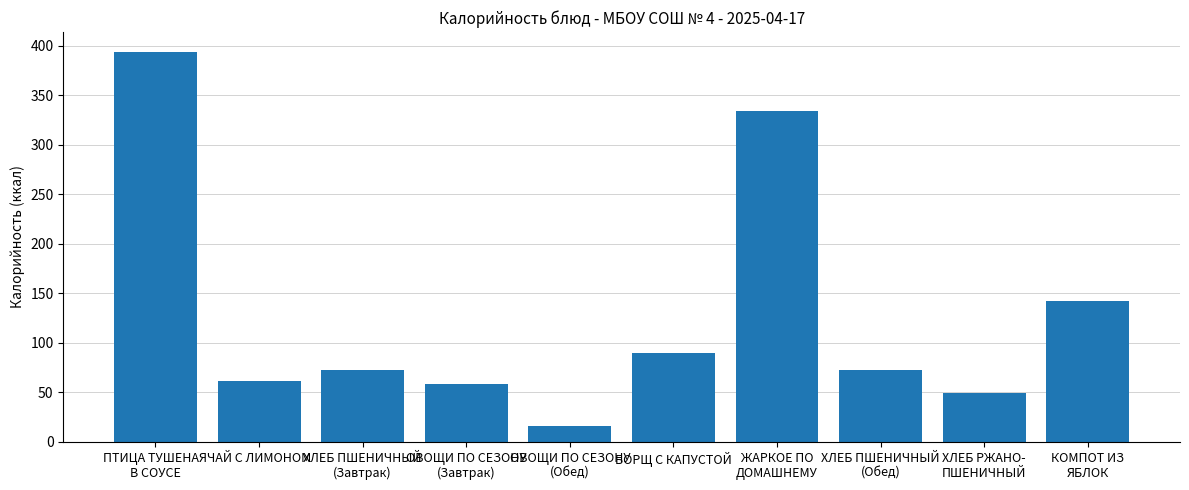

Which has a higher value, ЧАЙ С ЛИМОНОМ or ПТИЦА ТУШЕНАЯ
В СОУСЕ?

ПТИЦА ТУШЕНАЯ
В СОУСЕ